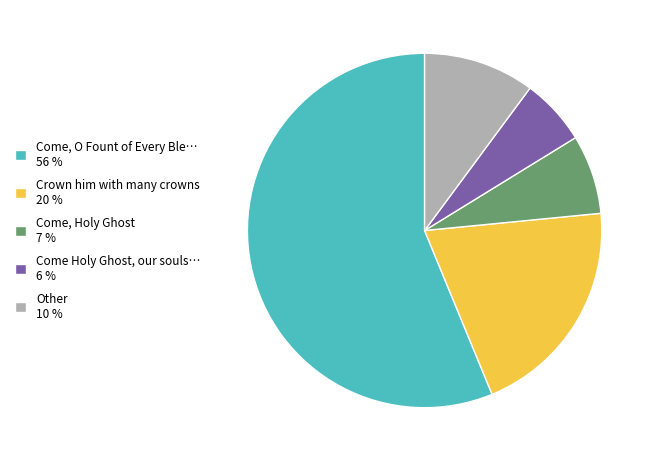

The Come, Holy Ghost 7 % slice represents 7% of the pie. True or false?

True